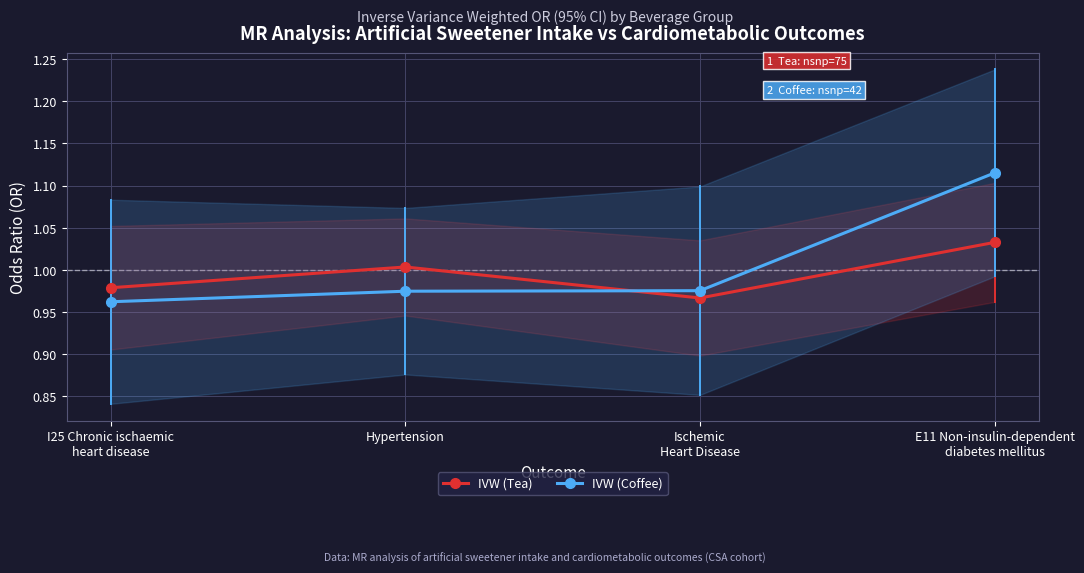

The IVW (Coffee) series shows 1.8 at E11 Non-insulin-dependent
diabetes mellitus. True or false?

False